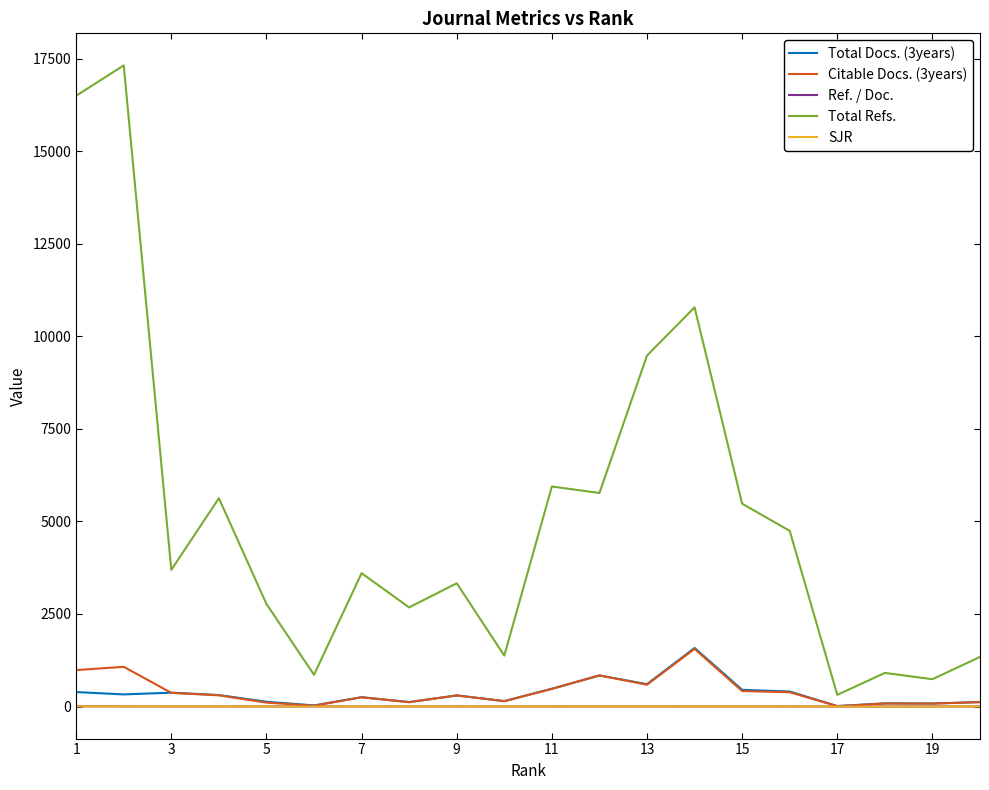

Which series has the largest total across all categories?

Total Refs.